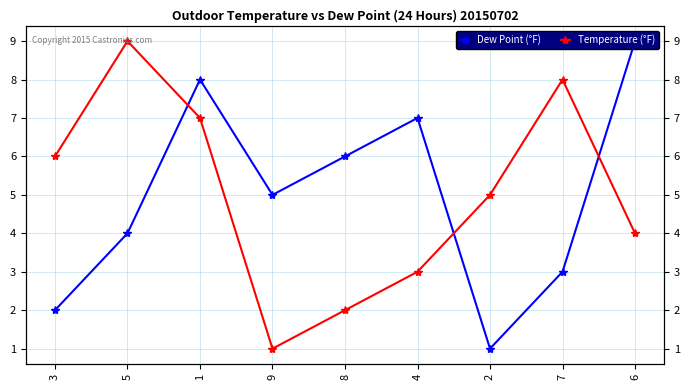

The Dew Point (°F) series shows 3 at 4. True or false?

False